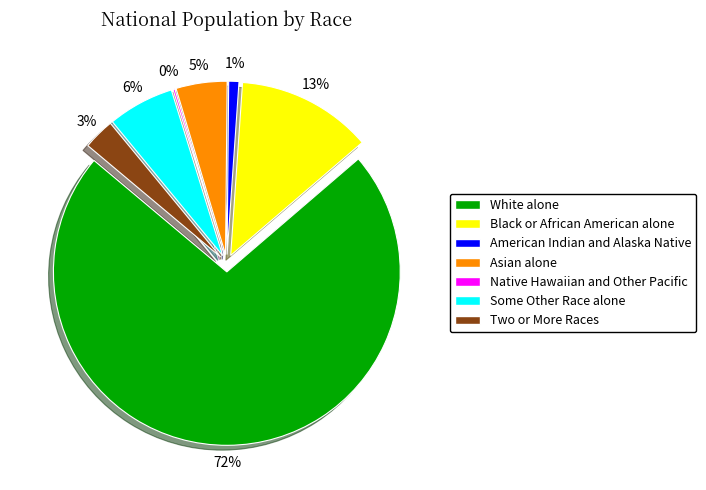

True or false: Native Hawaiian and Other Pacific accounts for 14% of the total.

False